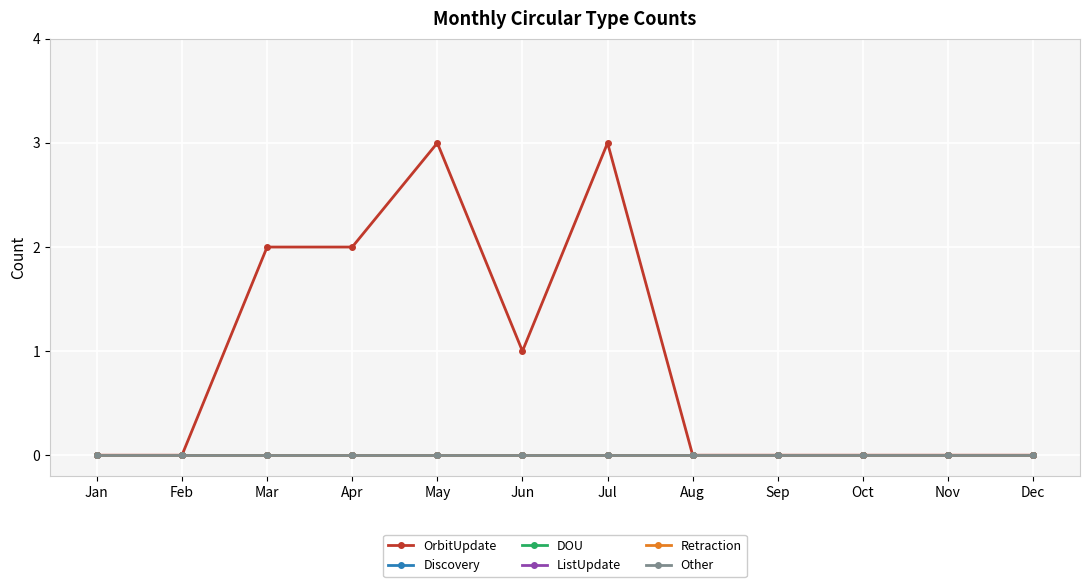

Which has a higher value, Jan or Mar?

Mar